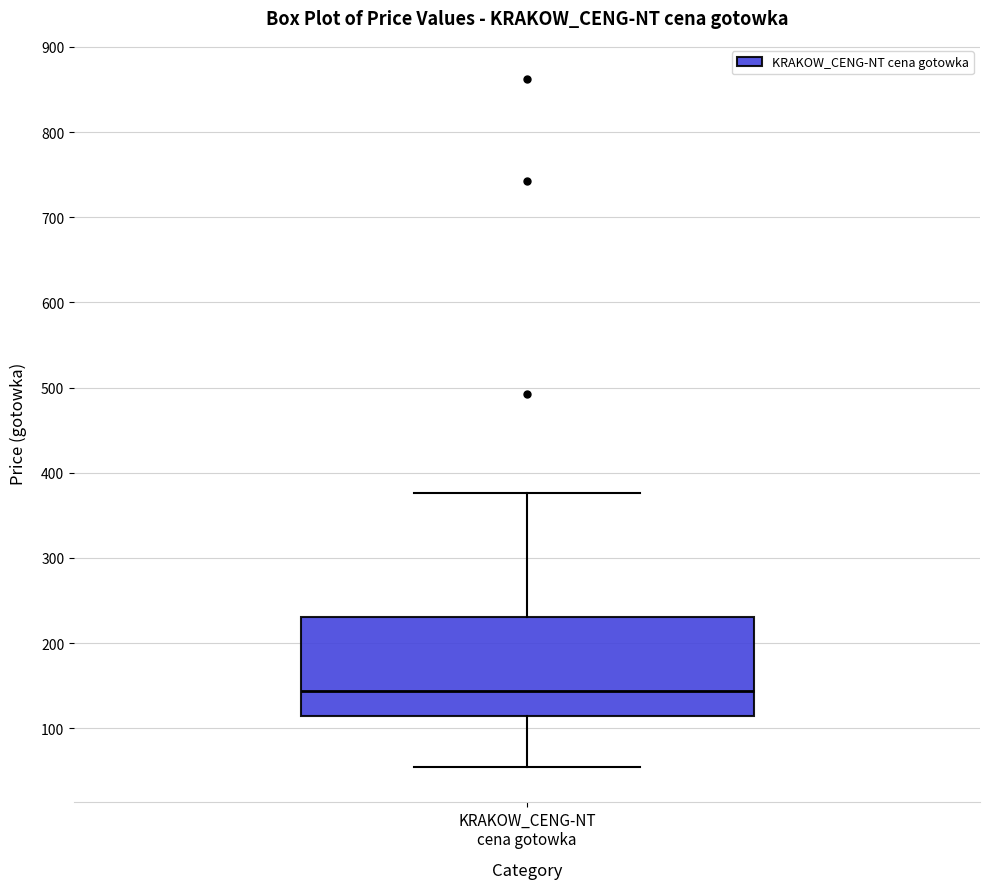

Where is the upper edge of the box for KRAKOW_CENG-NT cena gotowka on the y-axis? The values are not printed on the chart, so give them approximately, as read against the axis.

230